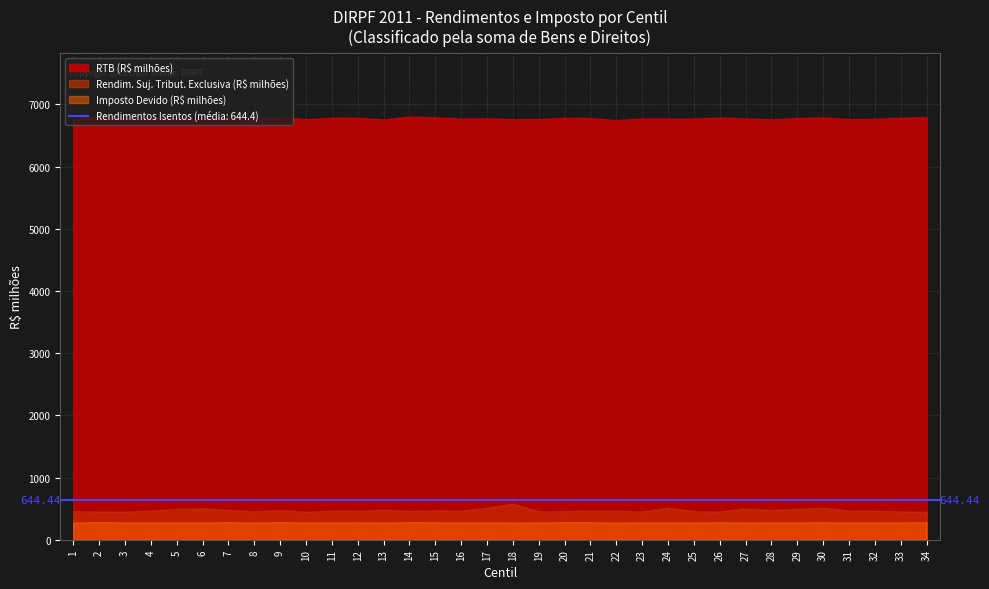

Which series has the largest total across all categories?

RTB (R$ milhões)